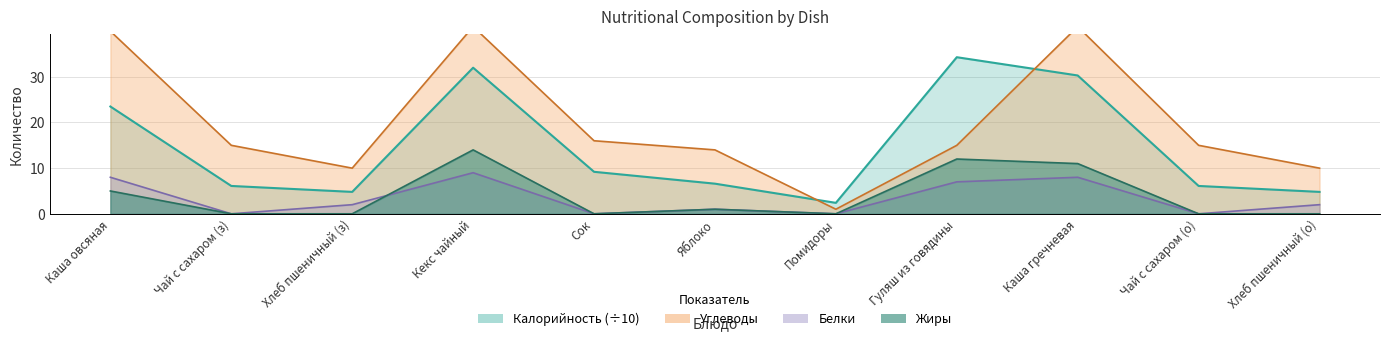

What is the greatest value displayed?

41.0